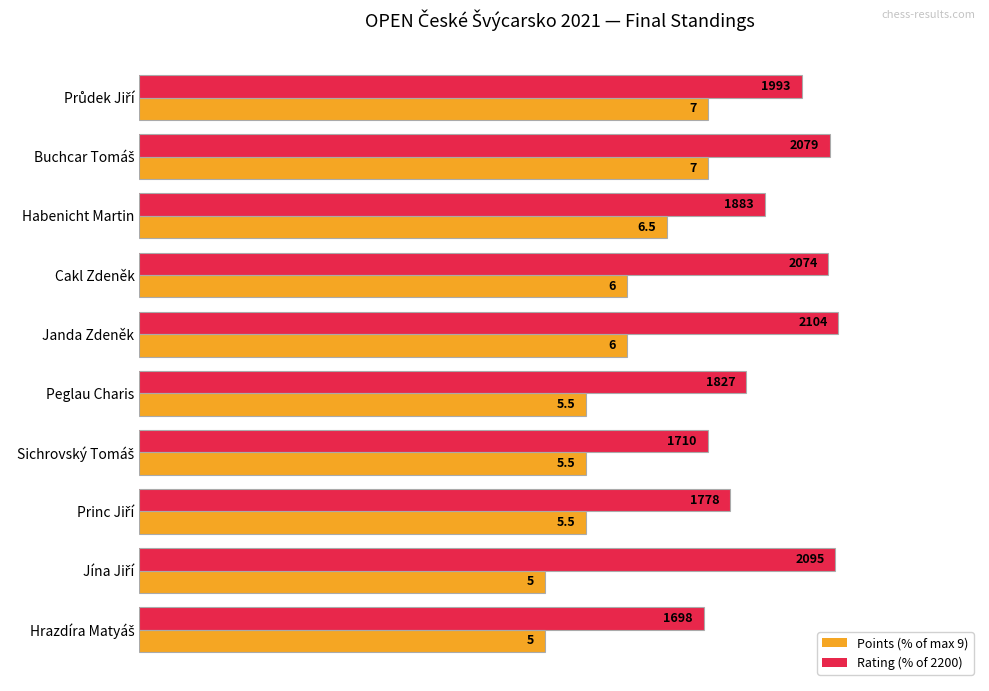

Does the chart contain any negative values?

No